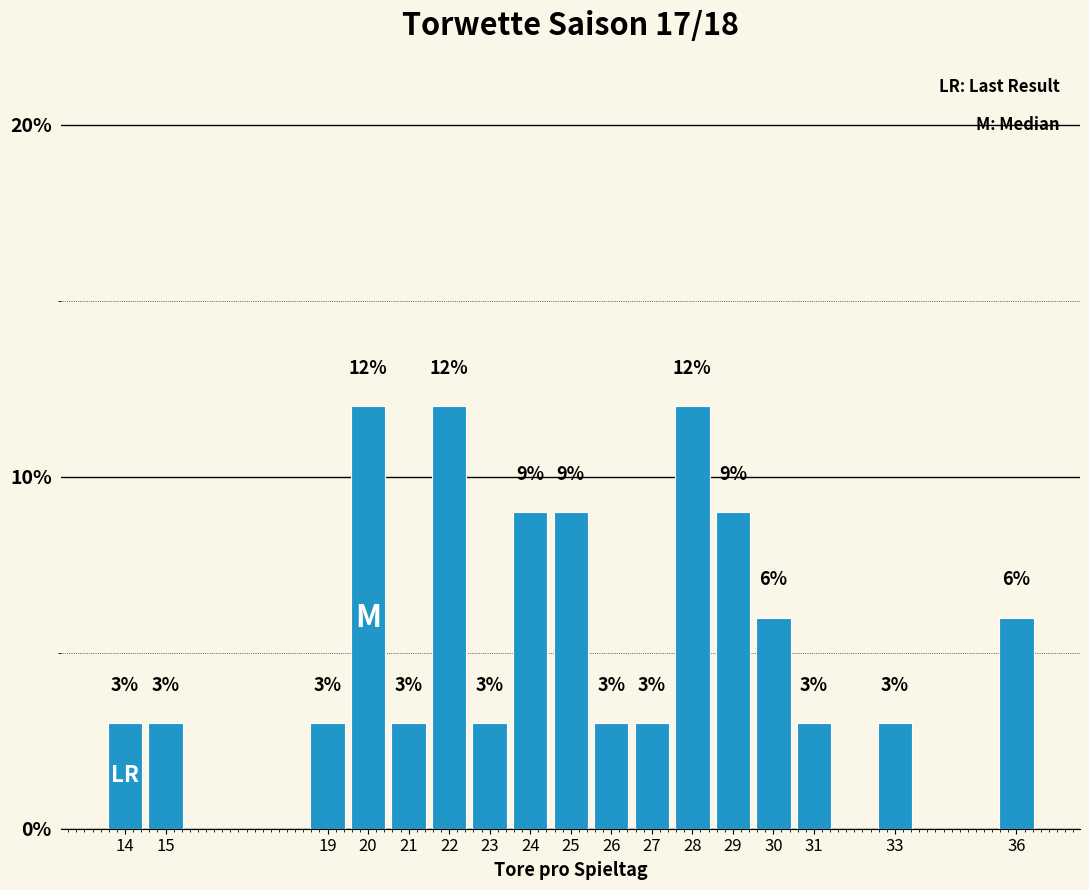

Approximately how many times larger is the value at 28 compared to 29?

1.3